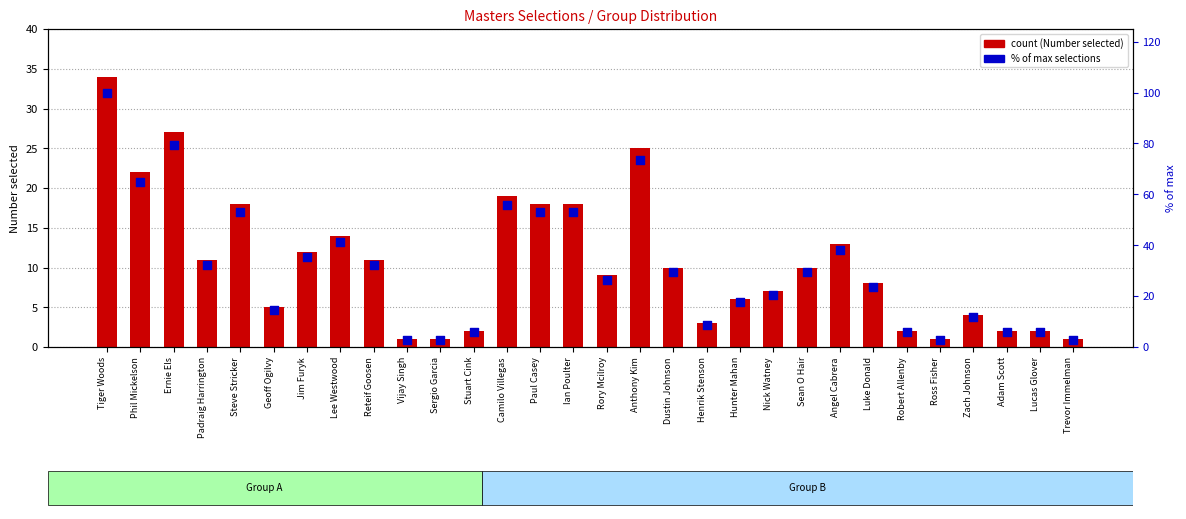

What are all the series names shown in the legend?

Number selected, % of max selections